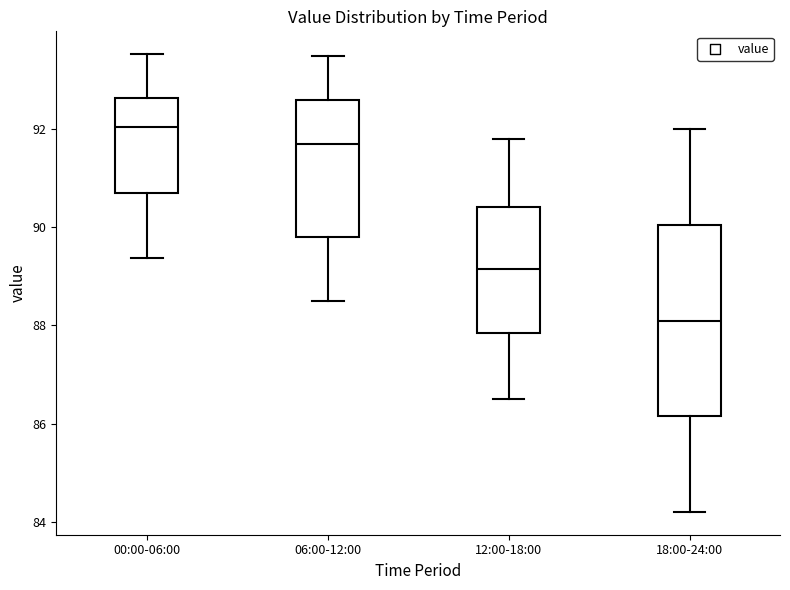

Where does the upper whisker of the box for 06:00-12:00 end on the y-axis? The values are not printed on the chart, so give them approximately, as read against the axis.

93.6